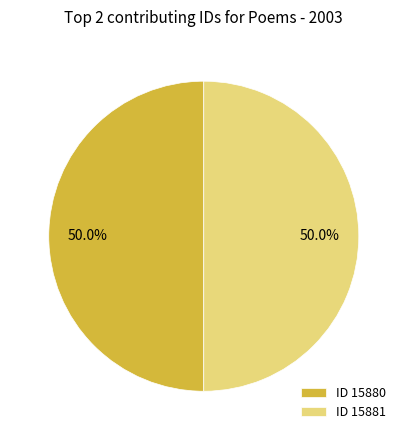

What percentage do ID 15880 and ID 15881 together represent?

100.0%